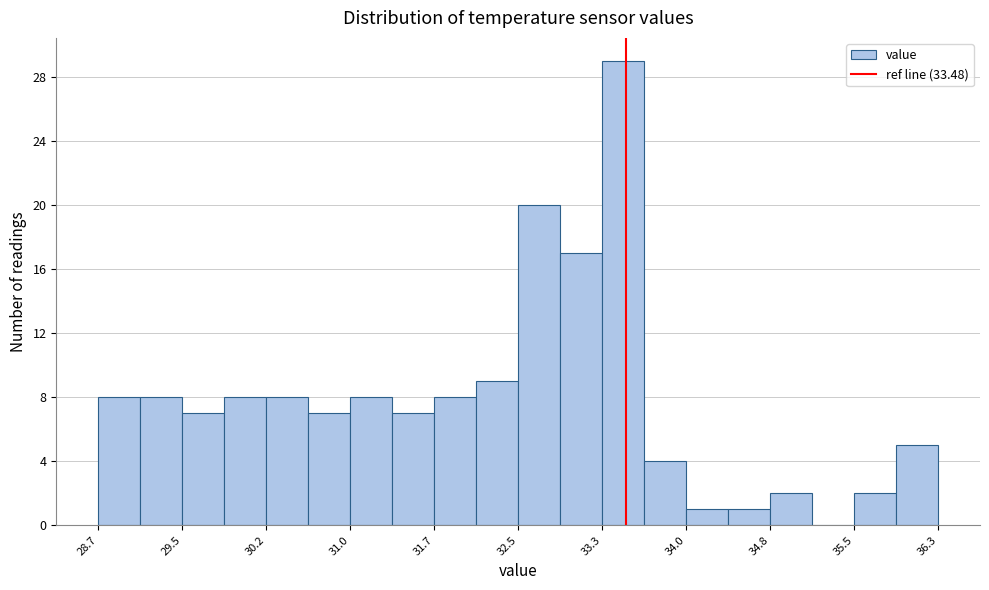

Around what value on the x-axis is the tallest bar? Give the approximate position of its centre, as read against the axis.

33.5